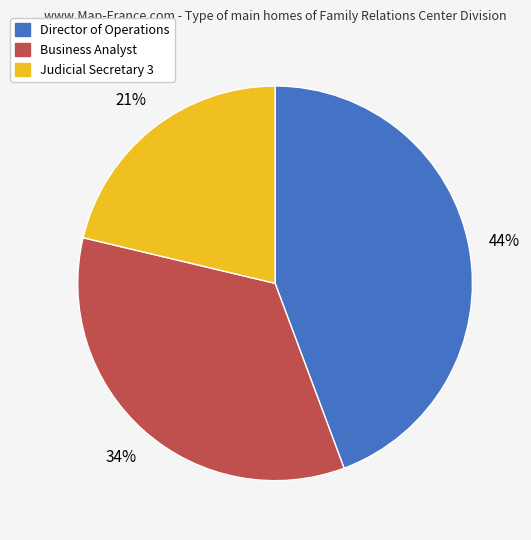

What is the ratio of the value at Judicial Secretary 3 to the value at Business Analyst?

0.6